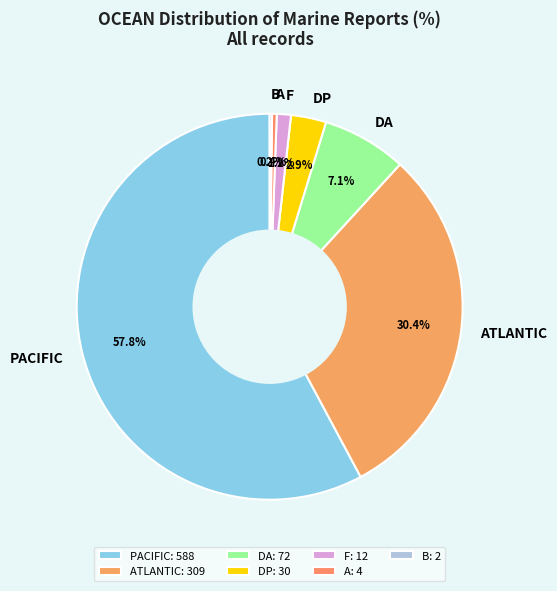

What is the majority slice?

PACIFIC